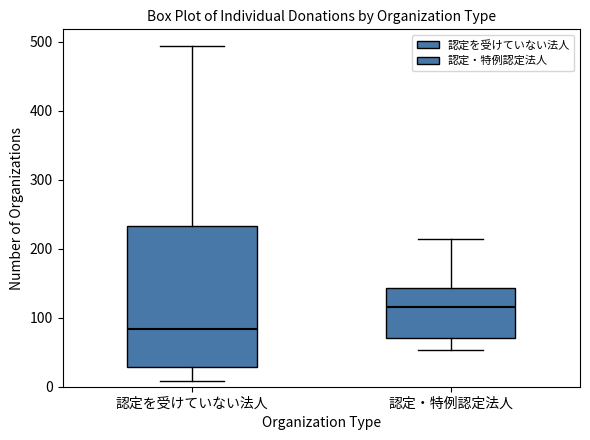

Where is the upper edge of the box for 認定・特例認定法人 on the y-axis? The values are not printed on the chart, so give them approximately, as read against the axis.

140